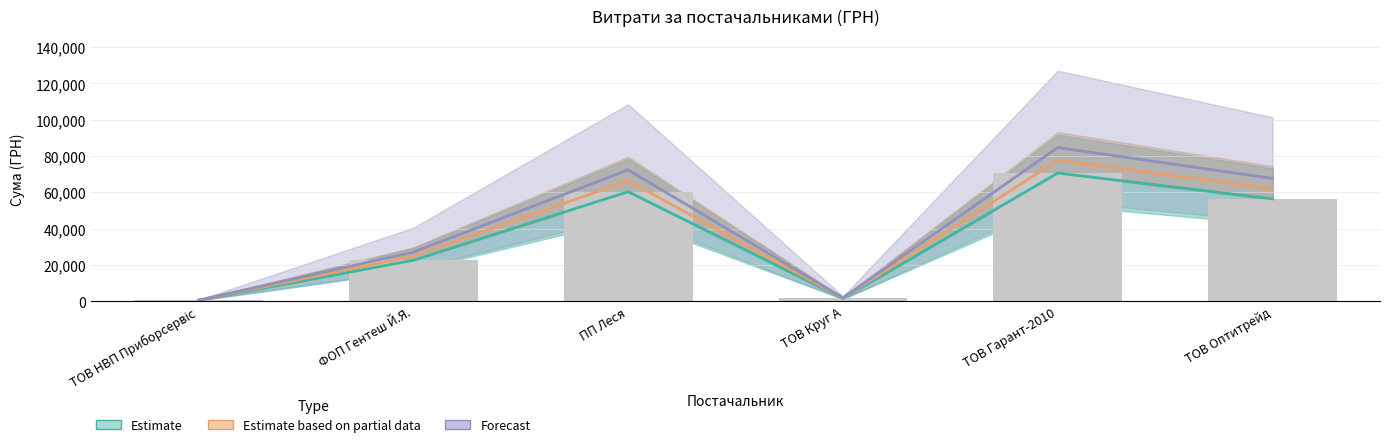

Is it true that Forecast equals 2550.1 at ТОВ Круг А?

False